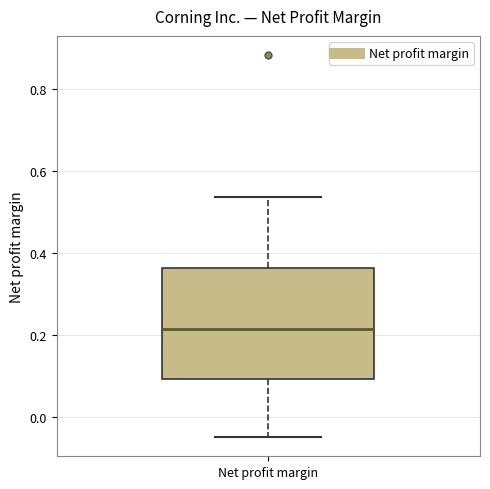

Where does the upper whisker of the box for Net profit margin end on the y-axis? The values are not printed on the chart, so give them approximately, as read against the axis.

0.54